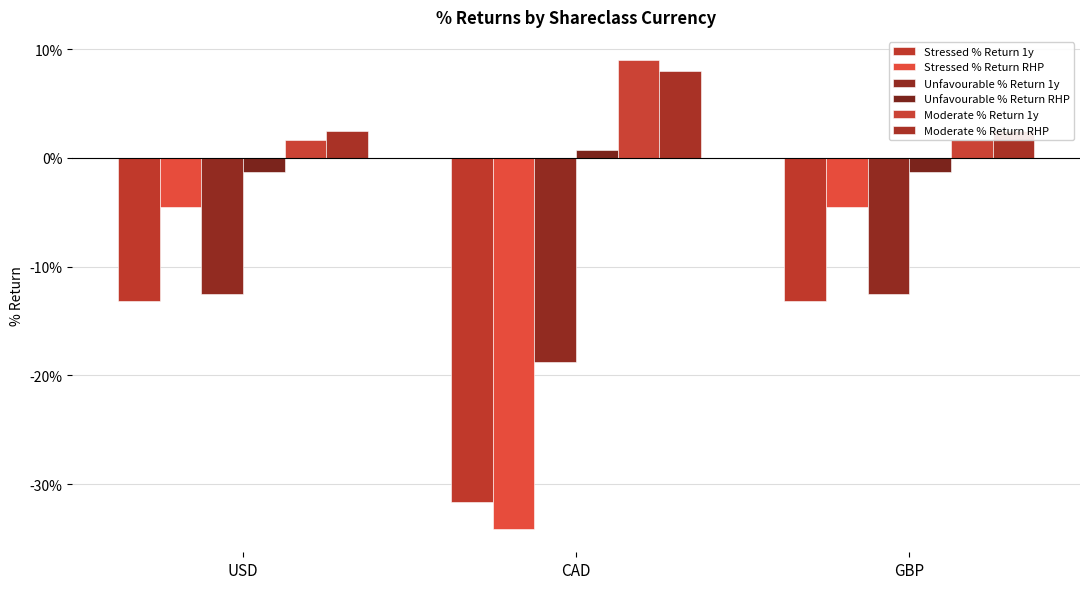

Which series has the widest spread of values?

Stressed % Return RHP